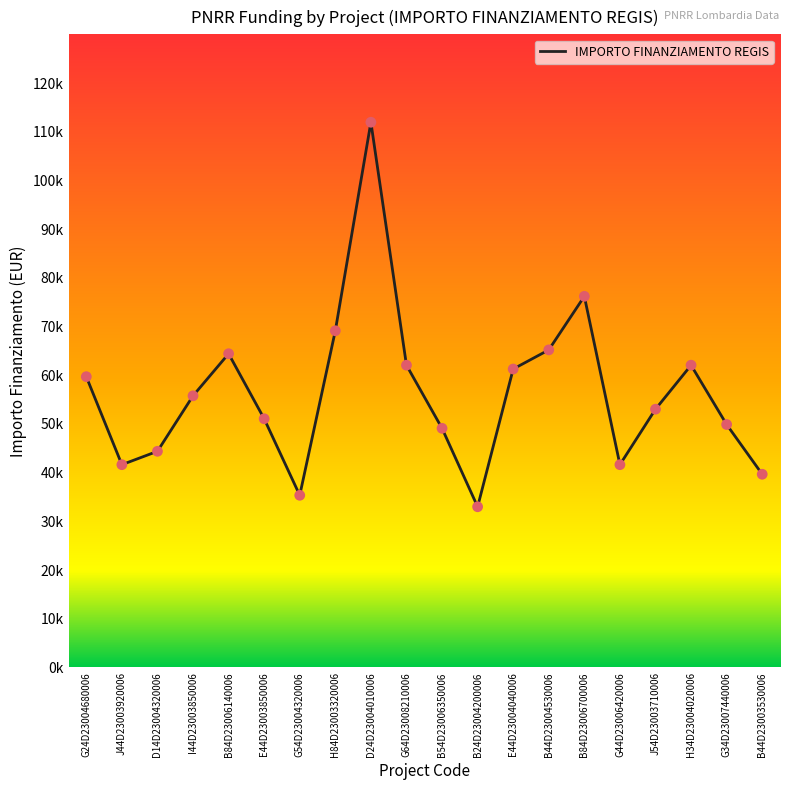

Which has a higher value, B84D23006140006 or G44D23006420006?

B84D23006140006